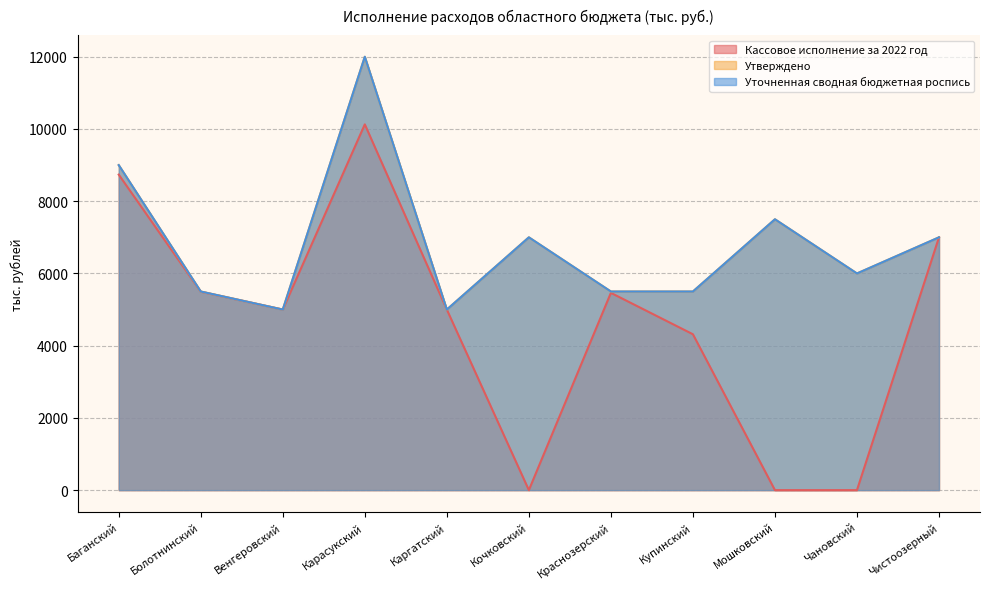

Which series has the widest spread of values?

Кассовое исполнение за 2022 год